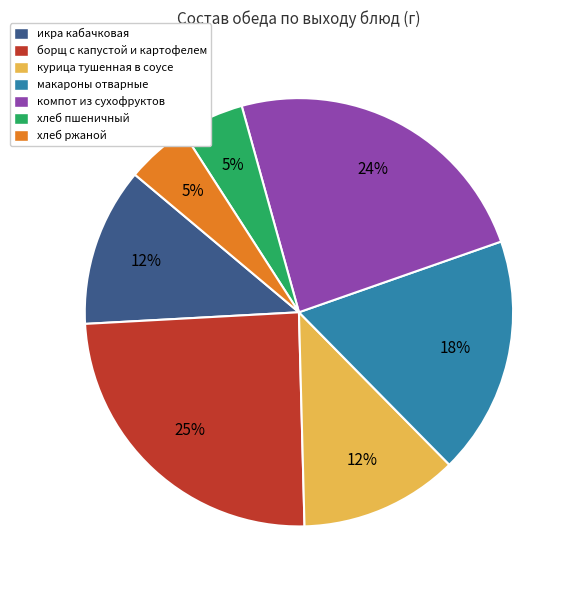

Between курица тушенная в соусе and хлеб пшеничный, which is larger?

курица тушенная в соусе